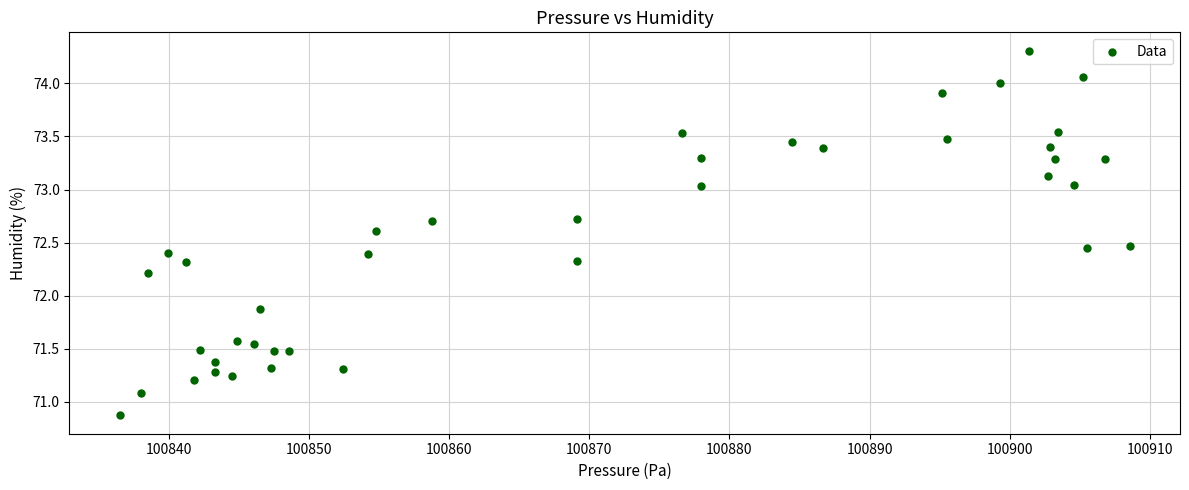

What Y value in the scatter plot is closest to 72?

71.9